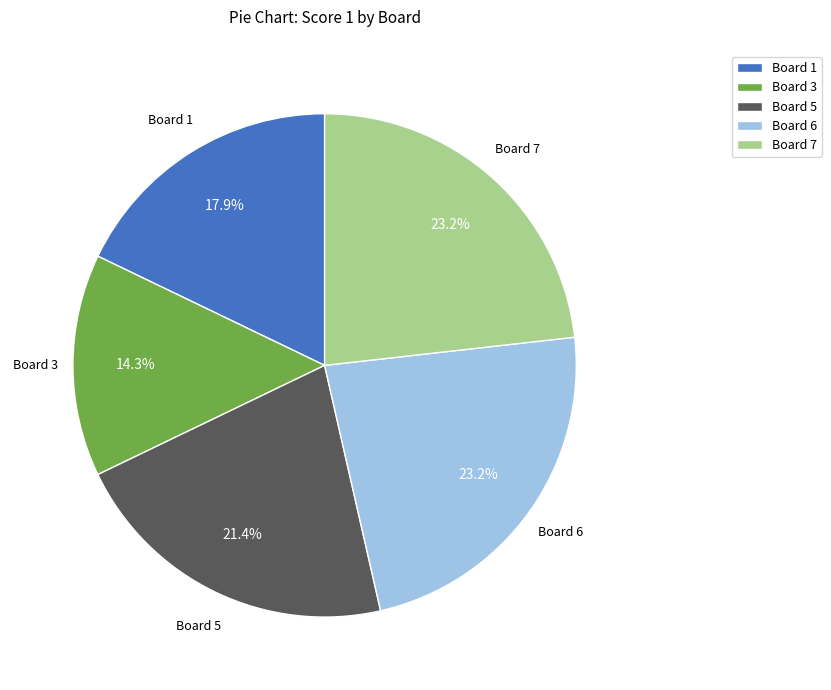

Between Board 3 and Board 1, which is larger?

Board 1